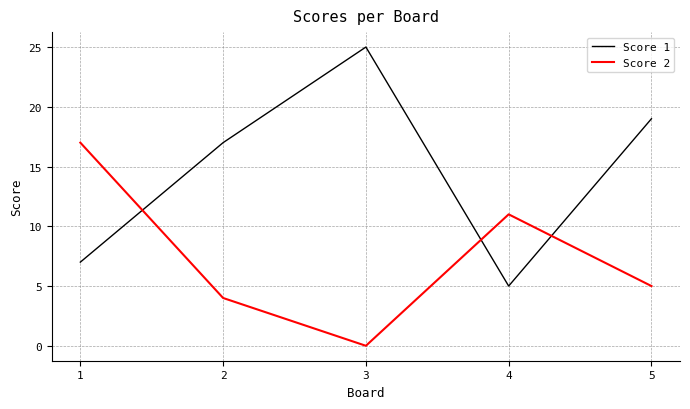

What is the sum of all Score 2 values?

37